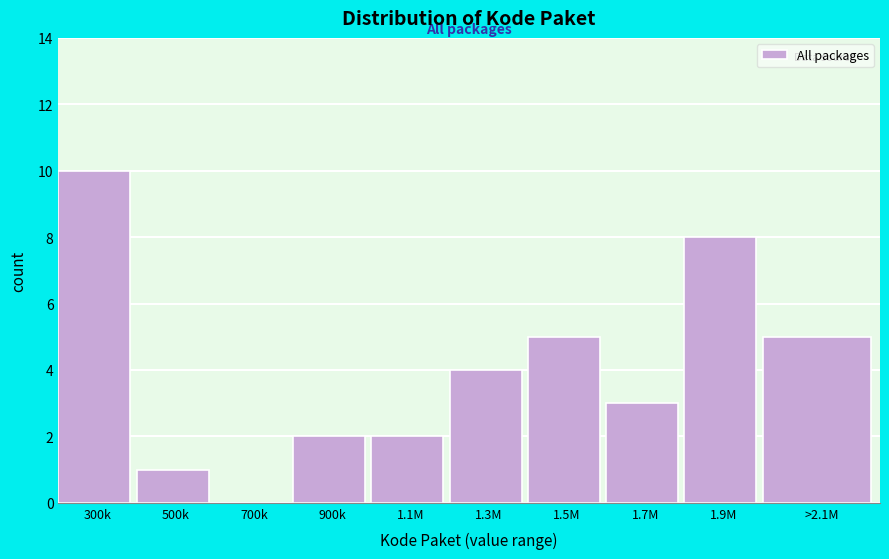

Reading left to right, what are all the values shown in this chart?

300k=10	500k=1	700k=0	900k=2	1.1M=2	1.3M=4	1.5M=5	1.7M=3	1.9M=8	>2.1M=5